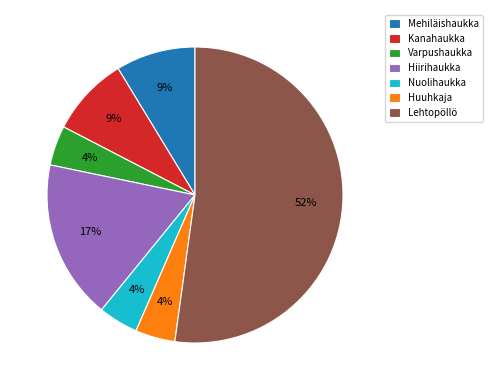

Is there any slice that represents more than half of the pie?

Yes